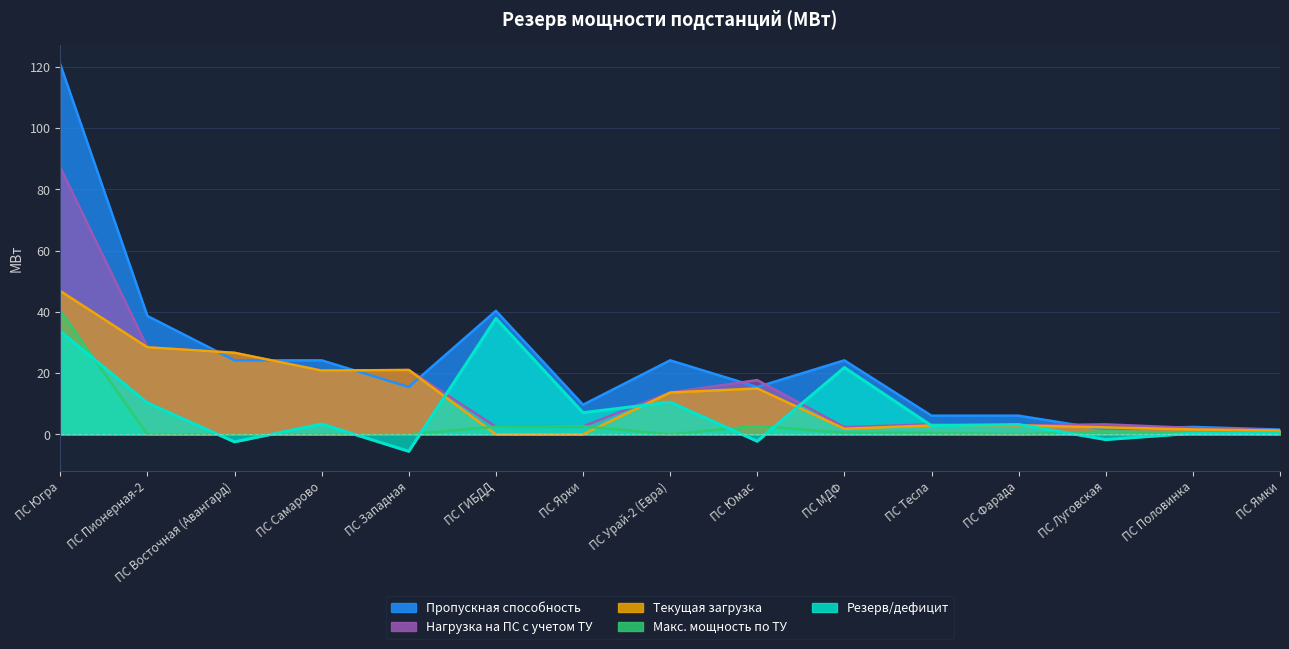

At which label is Текущая загрузка closest to 23?

ПС Западная